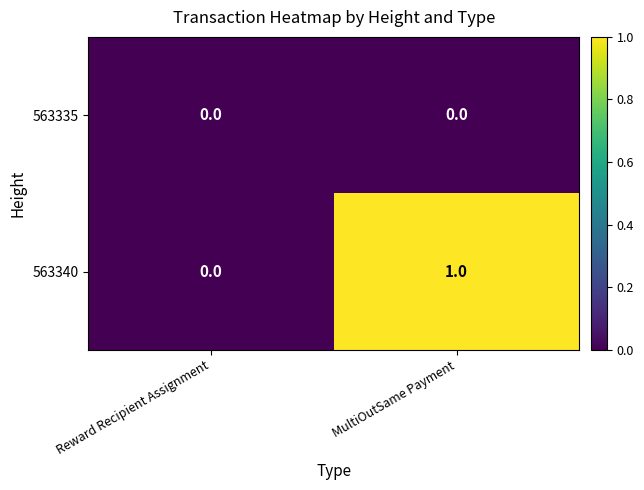

Rank the categories by 563340 value from highest to lowest.

MultiOutSame Payment, Reward Recipient Assignment